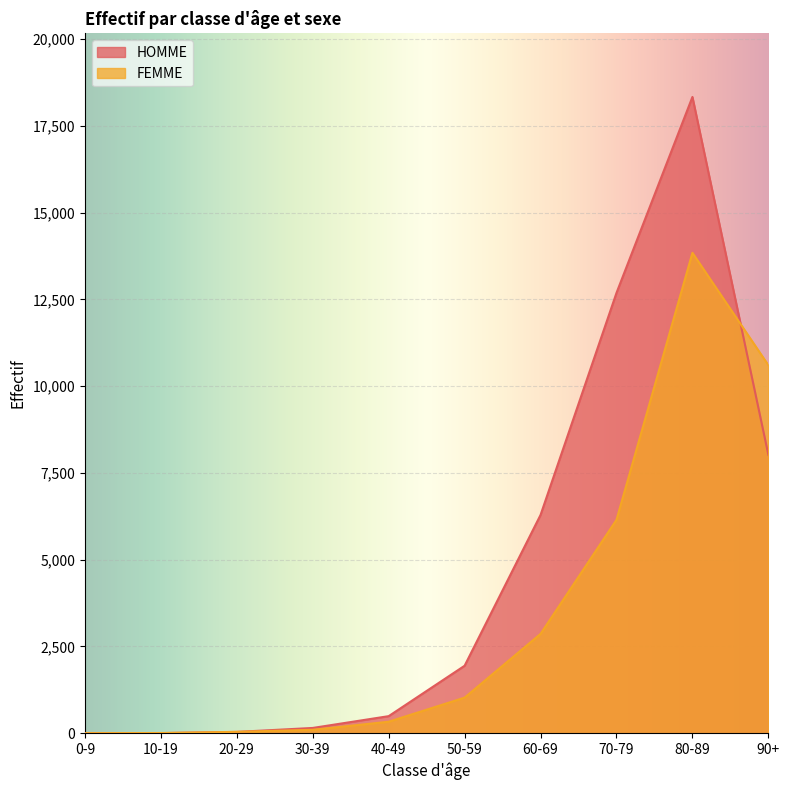

How many lines are shown in the chart?

2